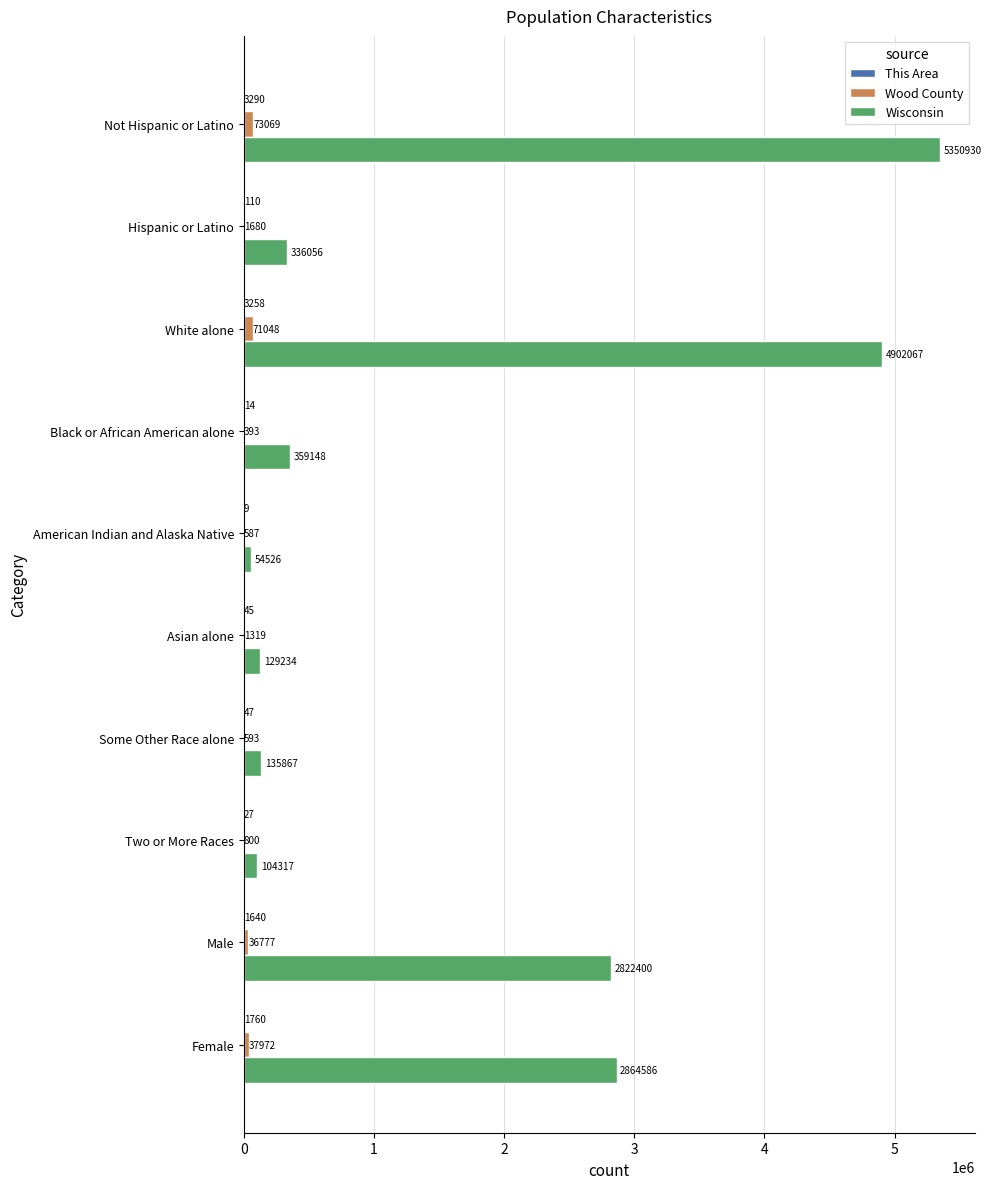

Is it true that Wood County equals 800 at Two or More Races?

True